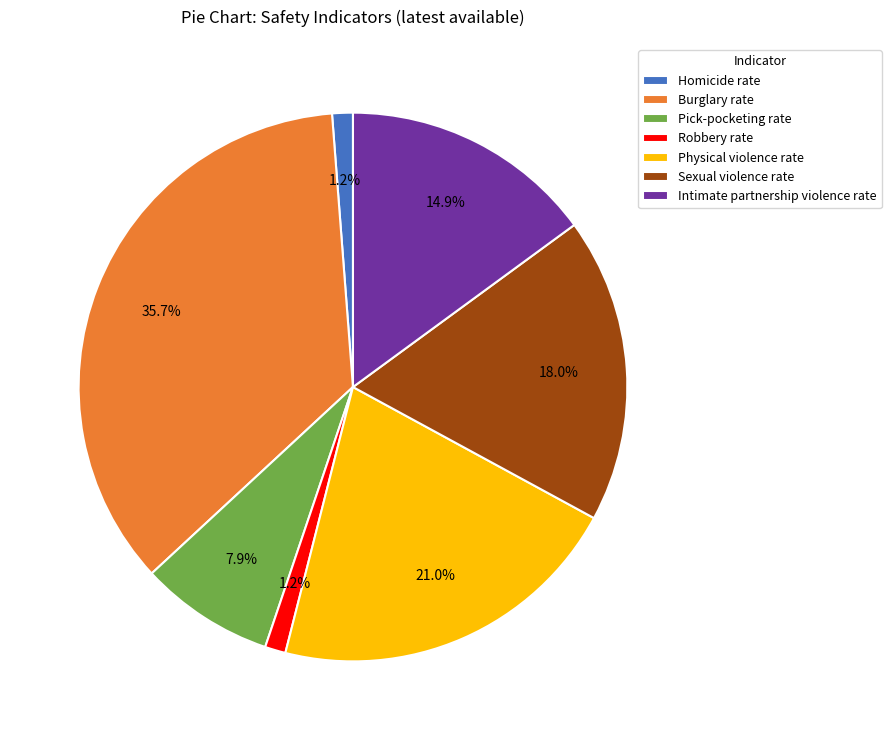

Which slice is the largest?

Burglary rate